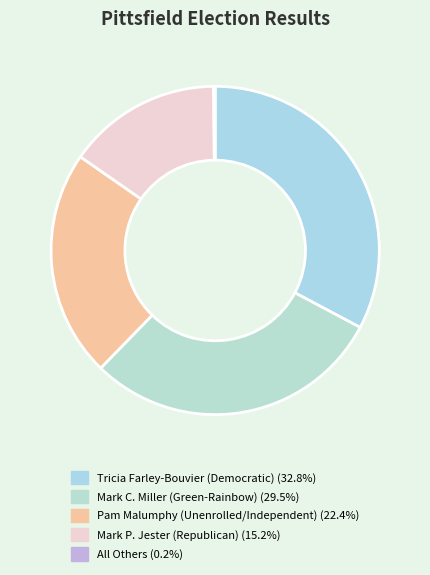

Which category has the smallest portion of the pie?

All Others